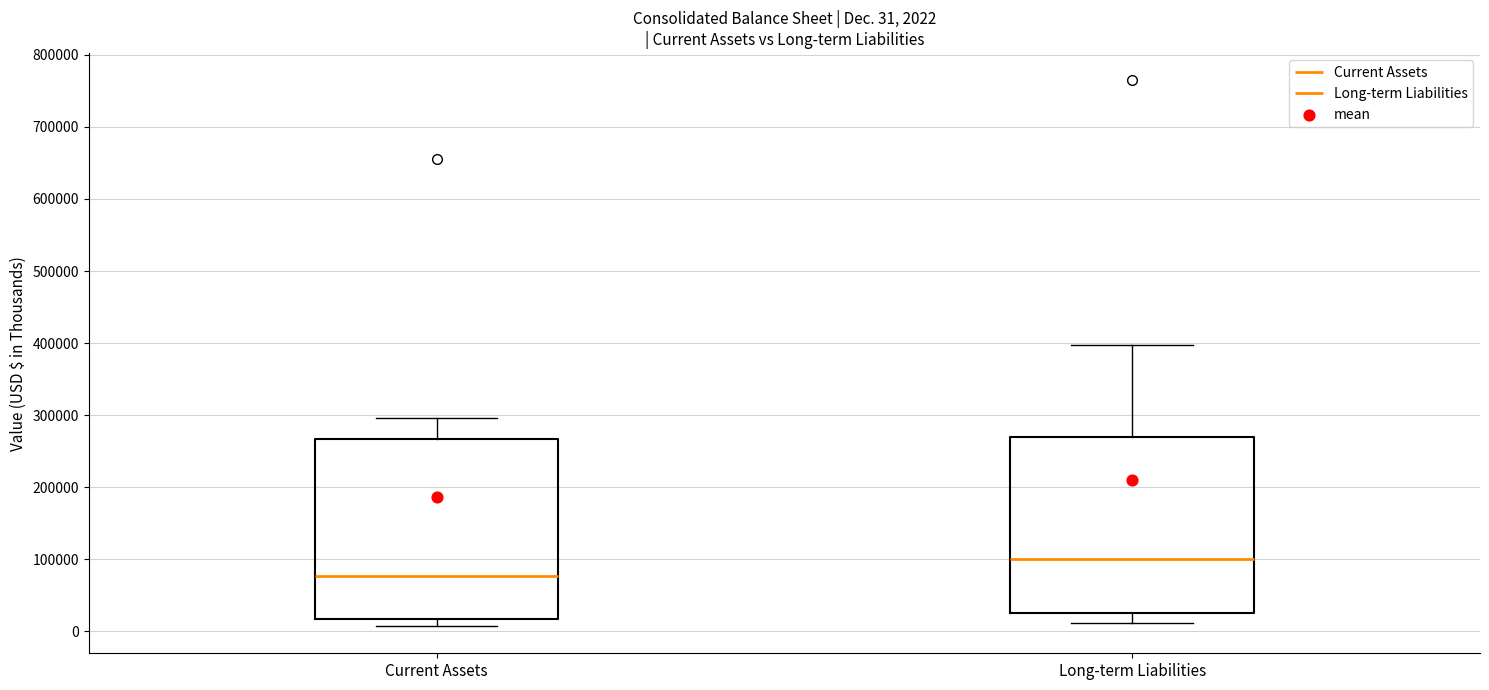

Which box's median line is the lowest?

Current Assets